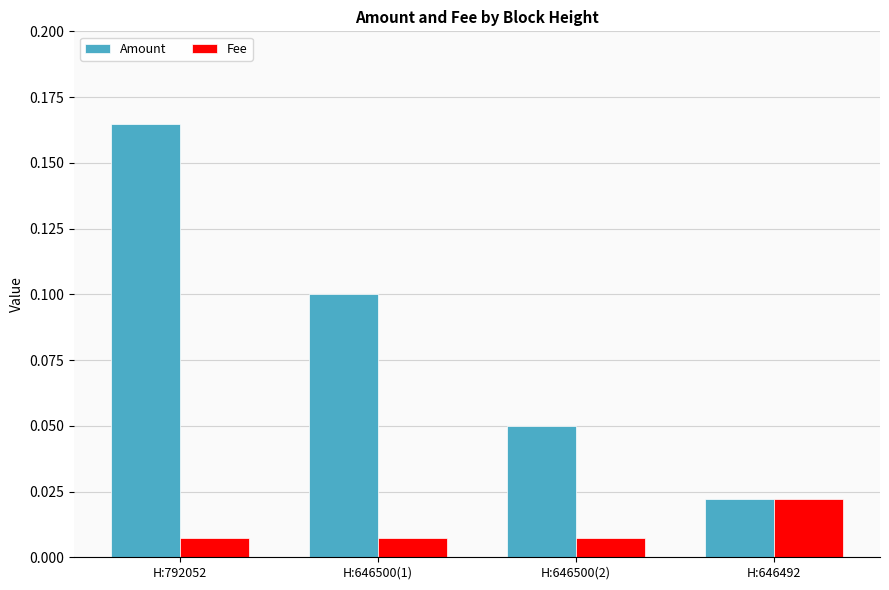

At which label does Fee reach its peak?

H:646492